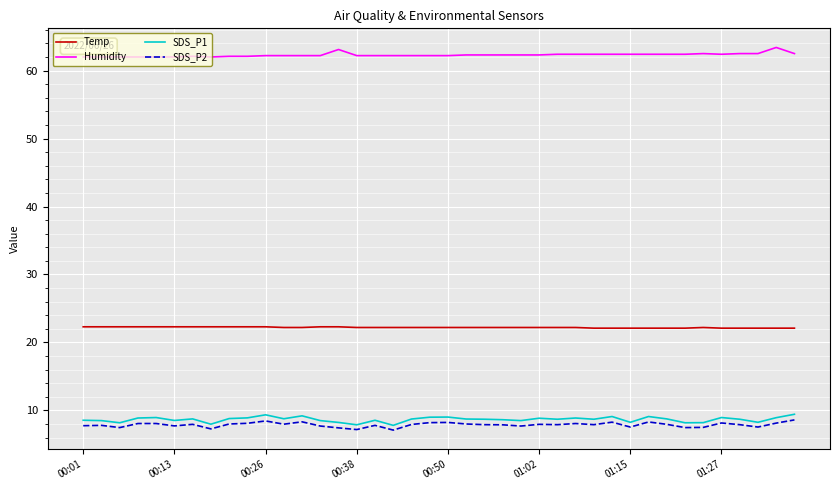

What is the sum of all SDS_P1 values?

346.6